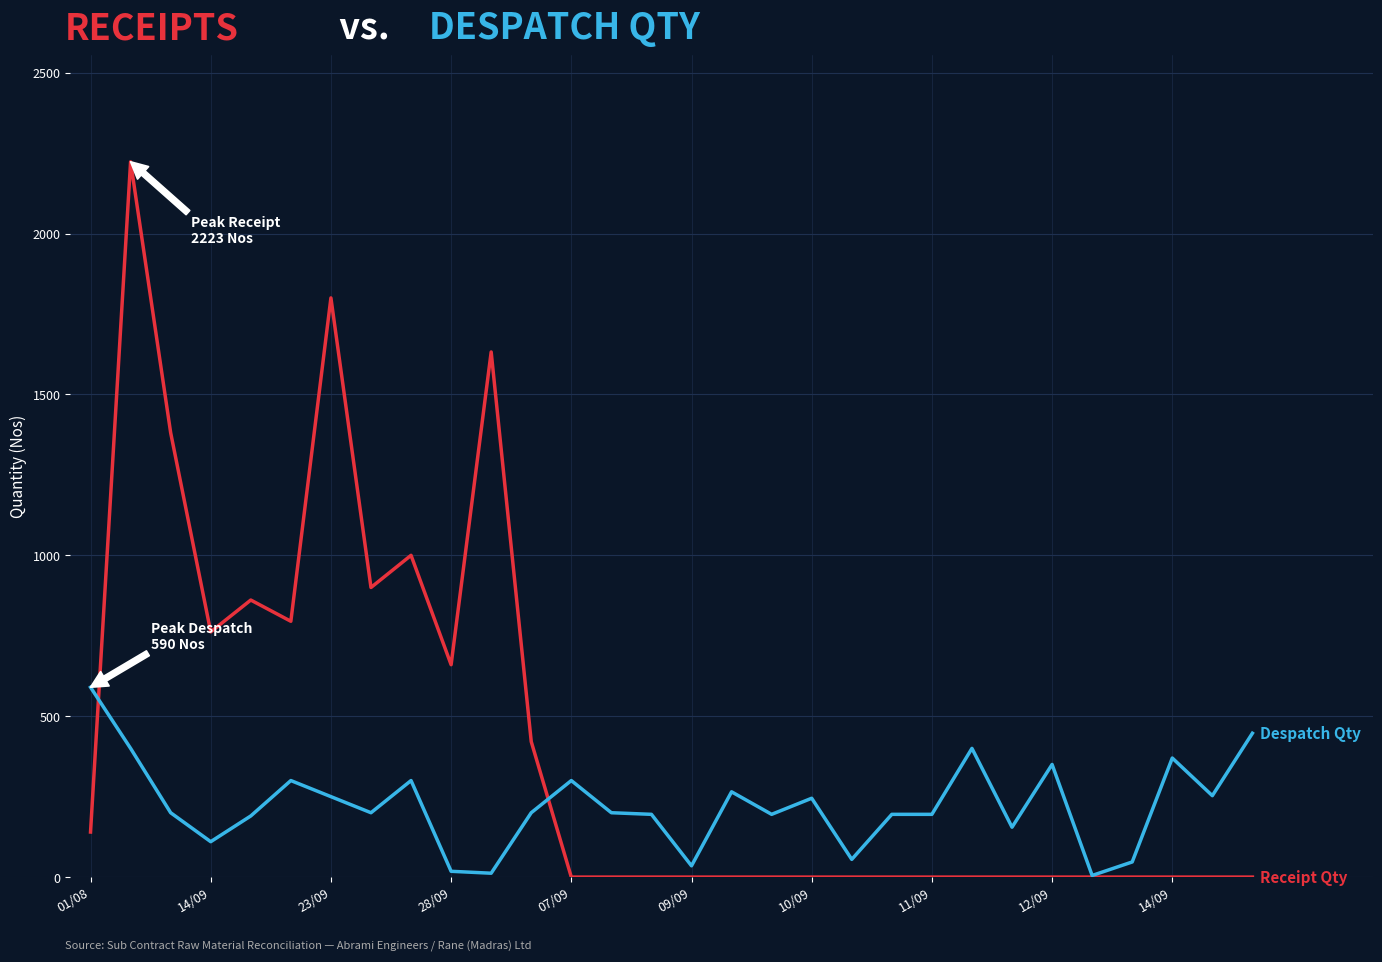

What is the maximum value shown in the chart?

2223